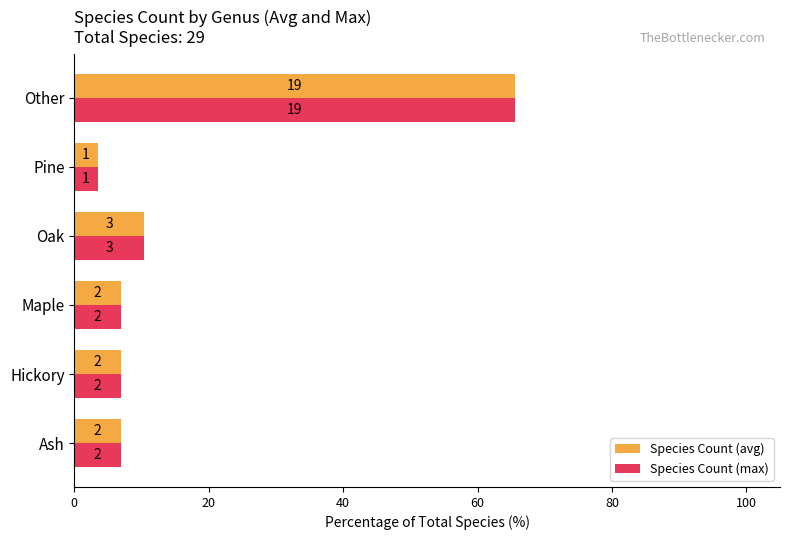

What are all the series names shown in the legend?

Species Count (avg), Species Count (max)